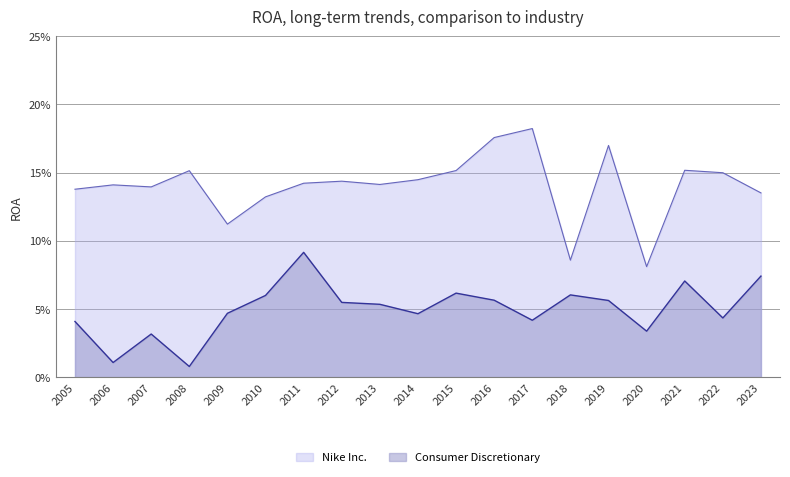

What is the difference between the maximum and minimum values in the Nike Inc. series?

0.1